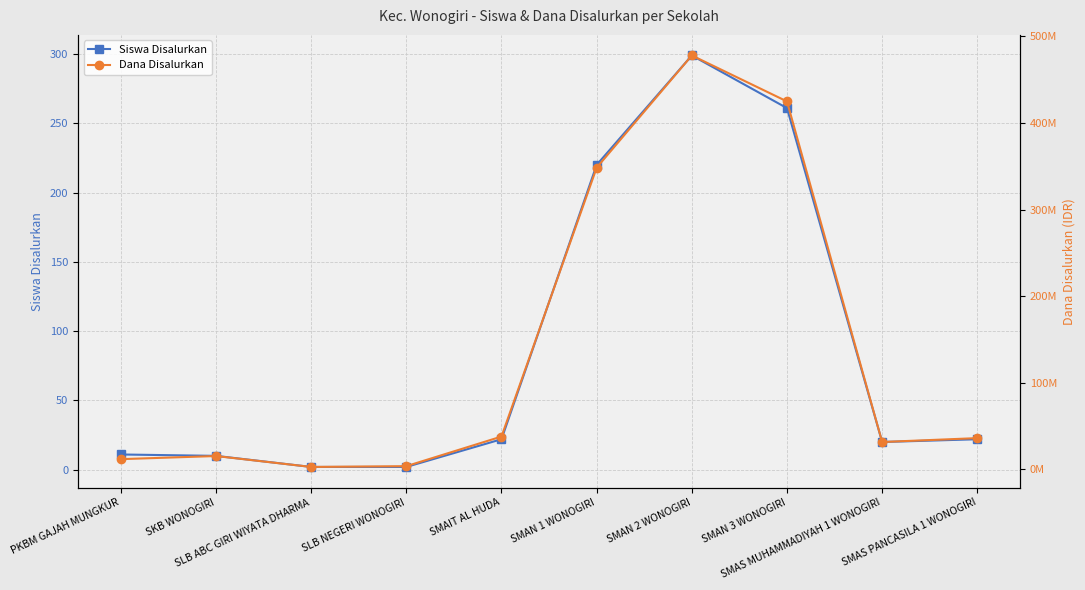

Reading left to right, what are all the values shown in this chart?

Siswa Disalurkan: PKBM GAJAH MUNGKUR=11	SKB WONOGIRI=10	SLB ABC GIRI WIYATA DHARMA=2	SLB NEGERI WONOGIRI=2	SMAIT AL HUDA=22	SMAN 1 WONOGIRI=220	SMAN 2 WONOGIRI=299	SMAN 3 WONOGIRI=261	SMAS MUHAMMADIYAH 1 WONOGIRI=20	SMAS PANCASILA 1 WONOGIRI=22
Dana Disalurkan: PKBM GAJAH MUNGKUR=11700000	SKB WONOGIRI=15300000	SLB ABC GIRI WIYATA DHARMA=2700000	SLB NEGERI WONOGIRI=3600000	SMAIT AL HUDA=37800000	SMAN 1 WONOGIRI=348300000	SMAN 2 WONOGIRI=477900000	SMAN 3 WONOGIRI=424800000	SMAS MUHAMMADIYAH 1 WONOGIRI=31500000	SMAS PANCASILA 1 WONOGIRI=36000000